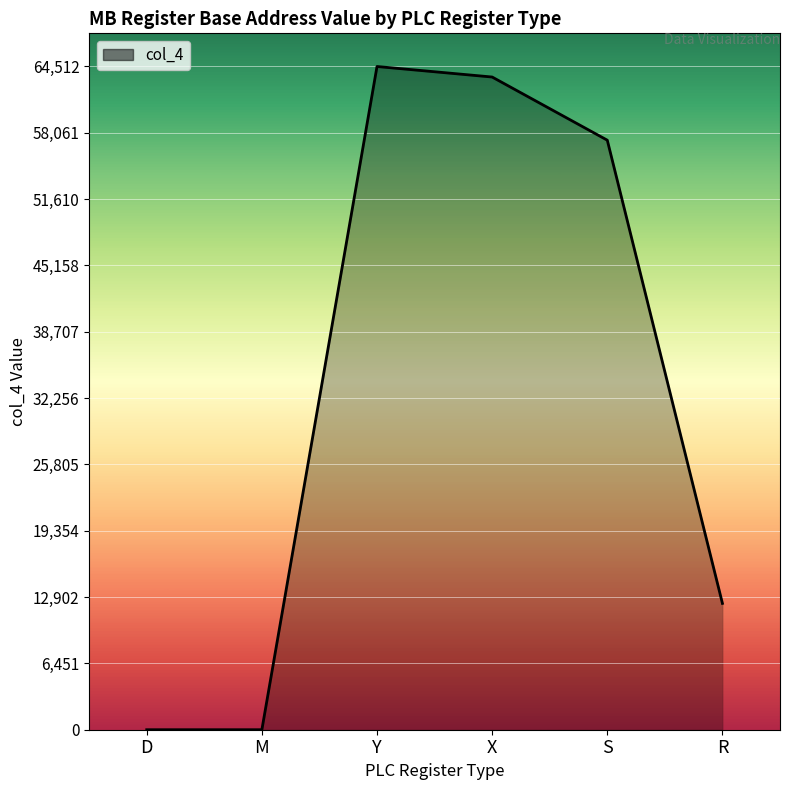

Between M and Y, which is larger?

Y